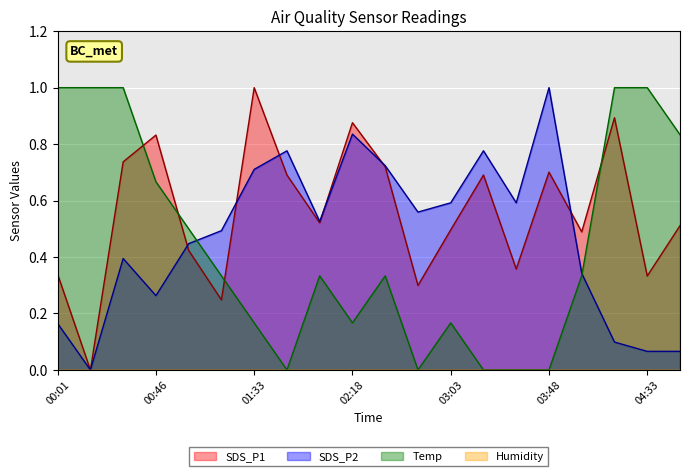

Where is the first local minimum for Temp?

01:48